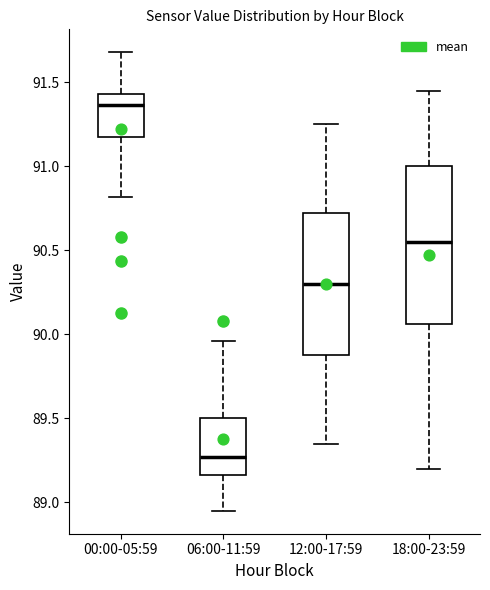

Reading left to right, transcribe this box plot: for each box, give where its median line is, the range the box spans, and where its two whiskers end, as read against the y-axis. The values are not printed on the chart, so give them approximately, as read against the axis.

00:00-05:59: median 91.35, box 91.20 to 91.45, whiskers 90.80 to 91.70
06:00-11:59: median 89.25, box 89.15 to 89.50, whiskers 88.95 to 89.95
12:00-17:59: median 90.30, box 89.90 to 90.75, whiskers 89.35 to 91.25
18:00-23:59: median 90.55, box 90.05 to 91.00, whiskers 89.20 to 91.45